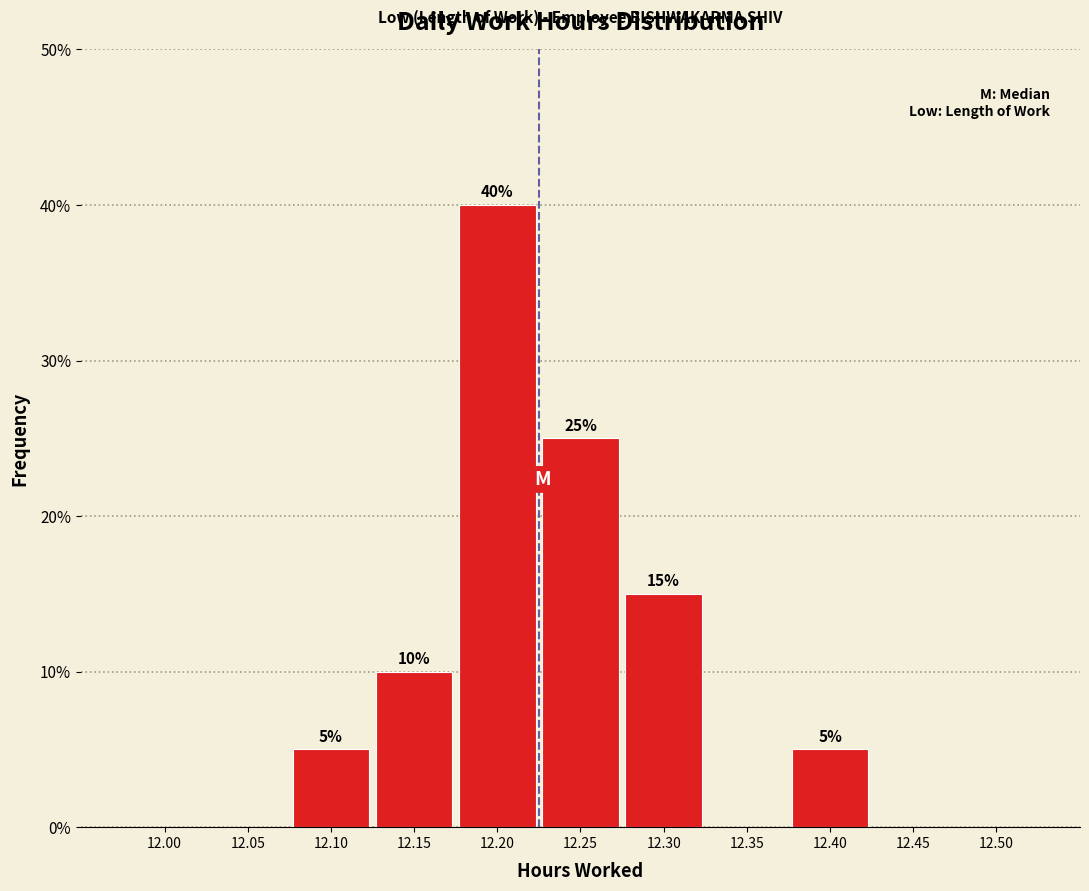

Reading left to right, transcribe all the data shown in this chart.

12.00=0	12.05=0	12.10=5	12.15=10	12.20=40	12.25=25	12.30=15	12.35=0	12.40=5	12.45=0	12.50=0